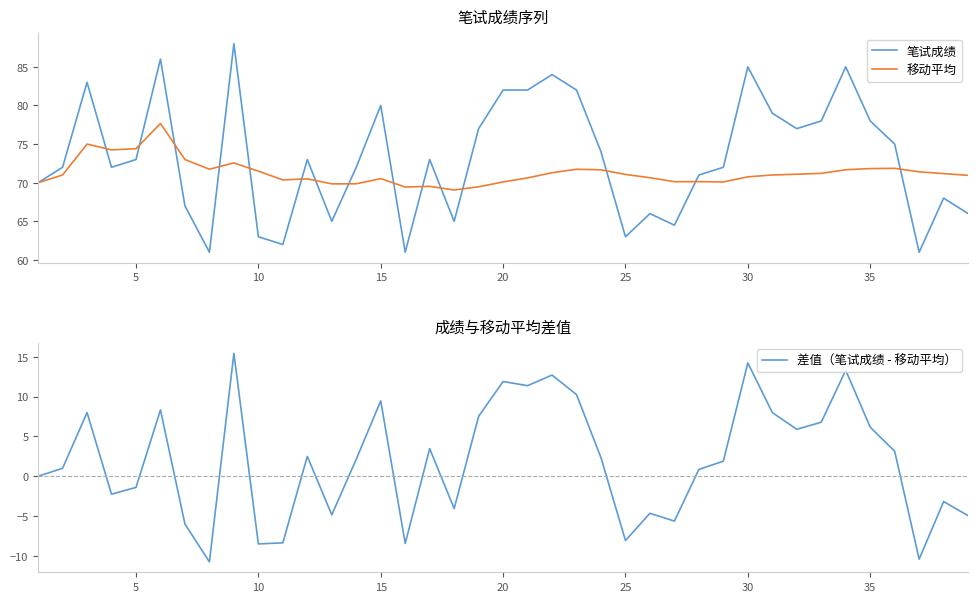

How many lines are shown in the chart?

3